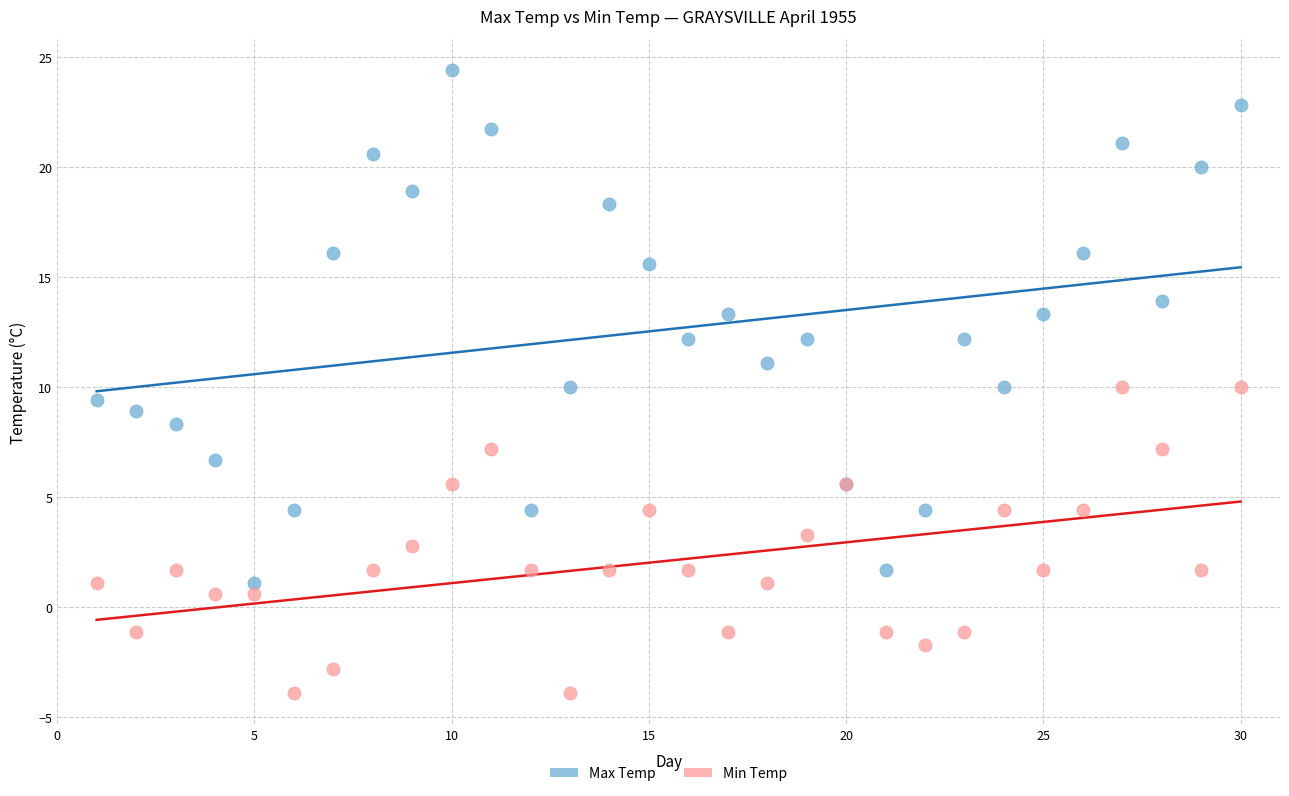

Which series has the largest Y range (max minus min)?

Max Temp